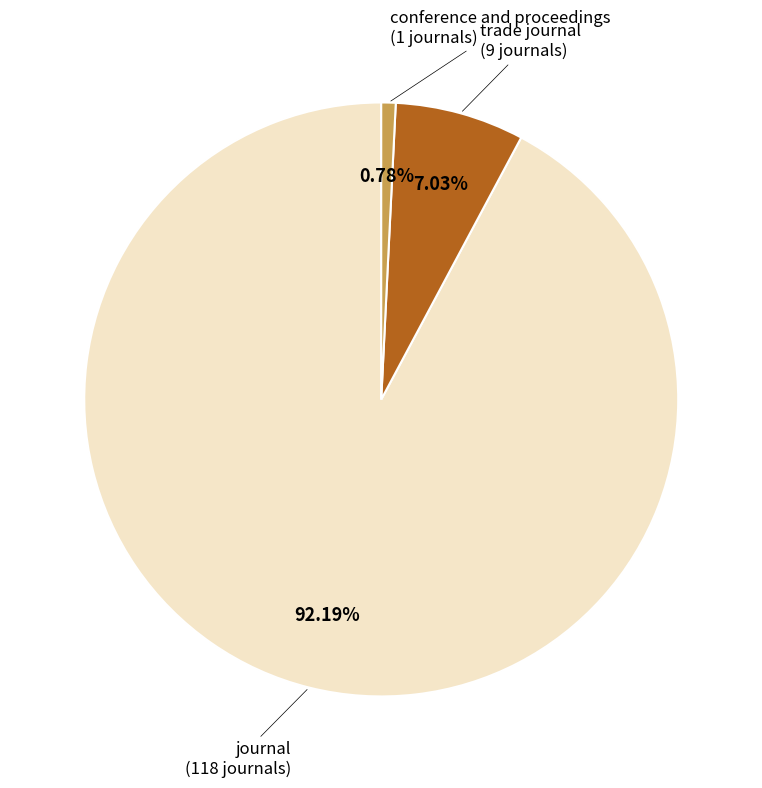

Which has a higher value, trade journal or conference and proceedings?

trade journal